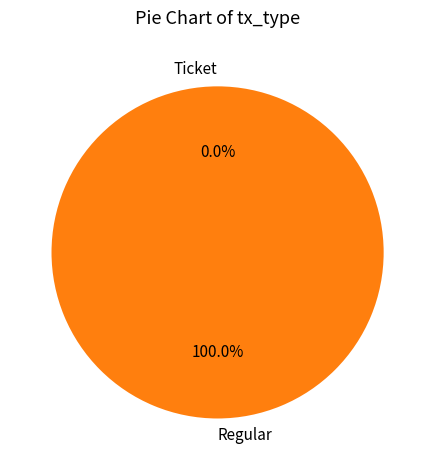

What is the smallest slice in the pie chart?

Ticket